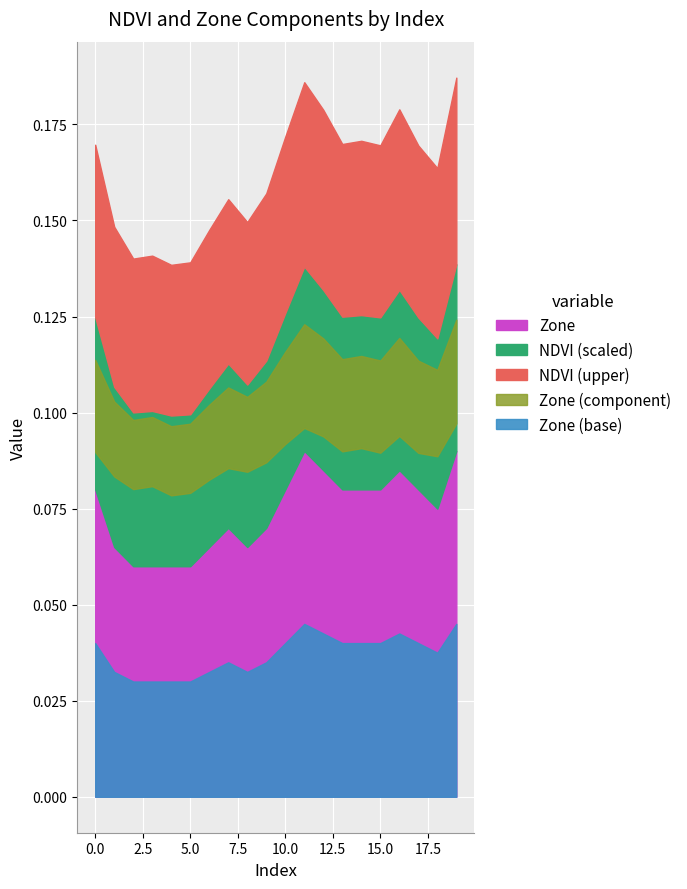

What is the sum of all NDVI values?

1.8